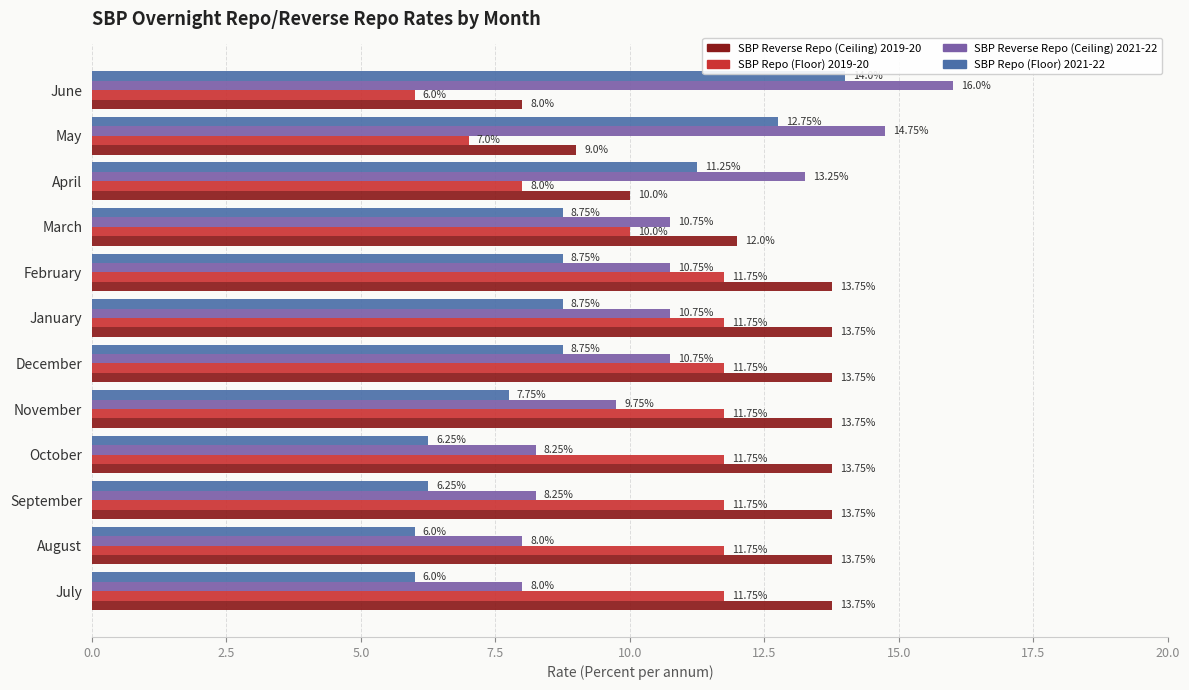

What is the spread (max minus min) of values at January?

5.0